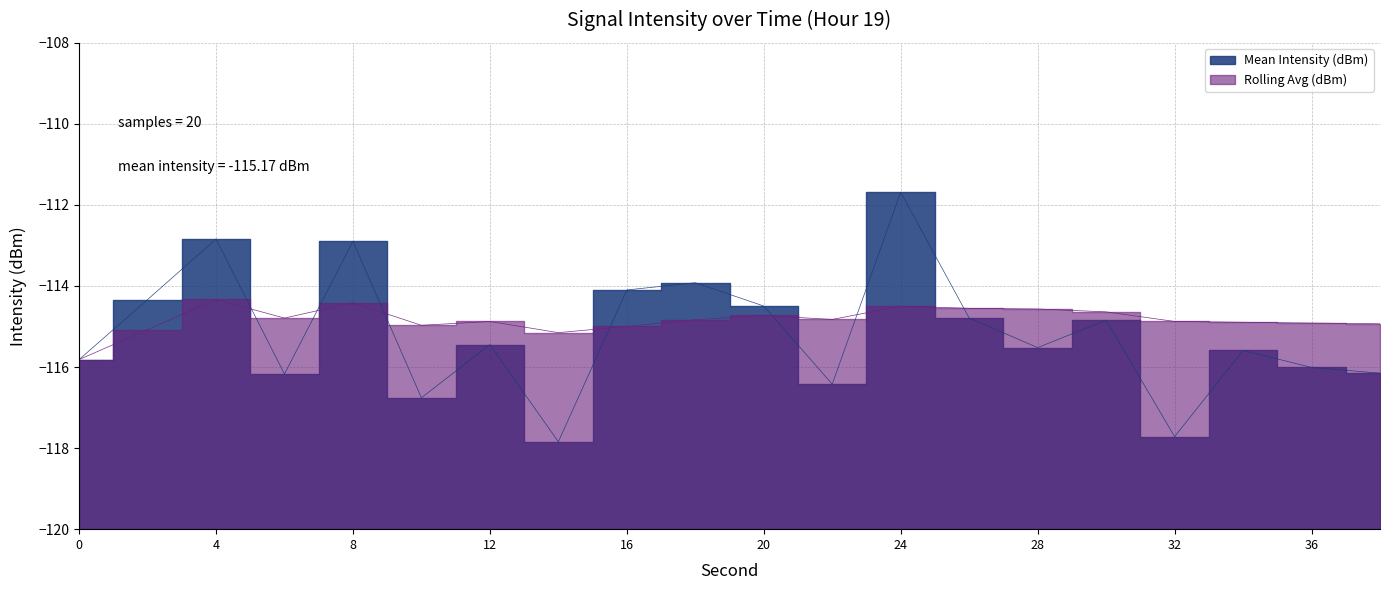

What is the greatest value displayed?

-111.7